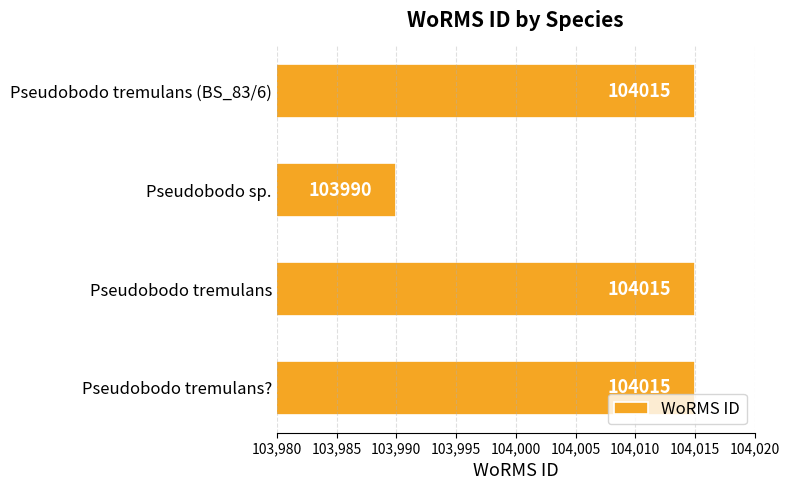

What is the change in value from Pseudobodo sp. to Pseudobodo tremulans (BS_83/6)?

+25